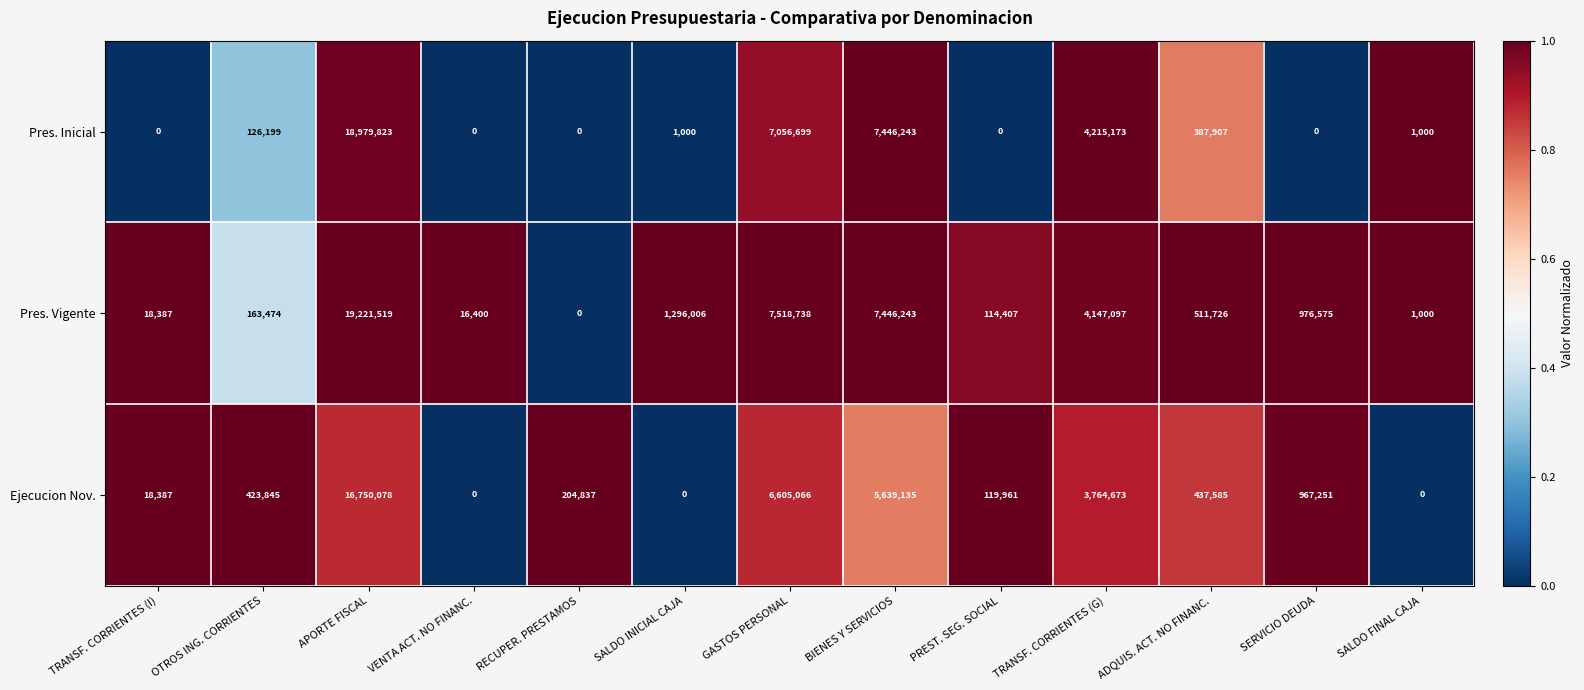

How many categories are shown in the chart?

13